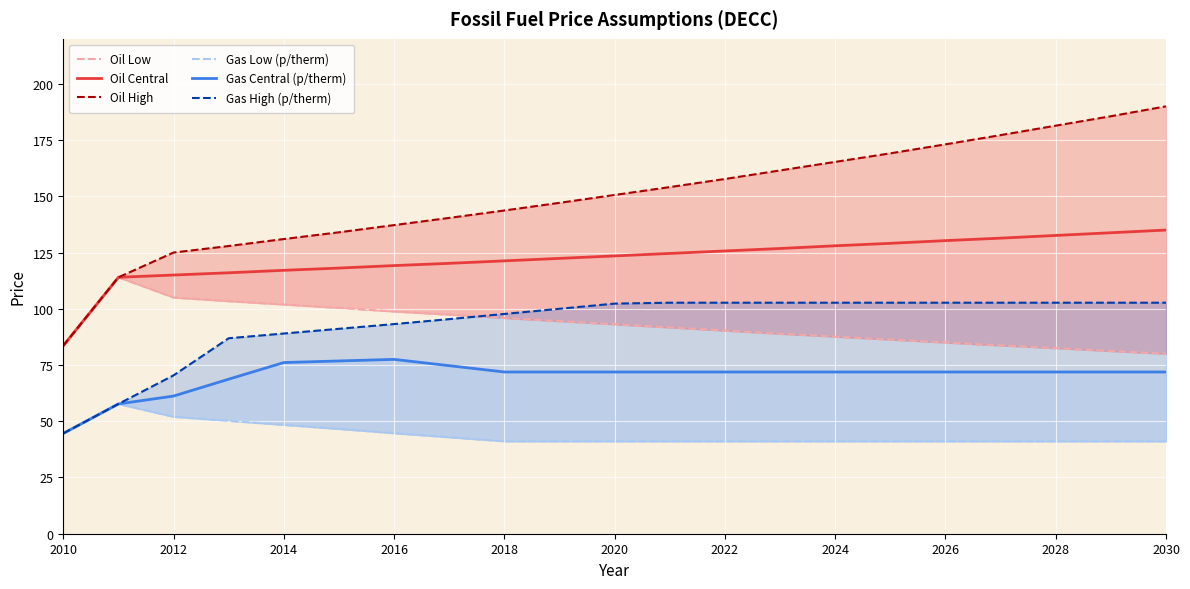

Which has a higher value, 2024 or 20?

2024